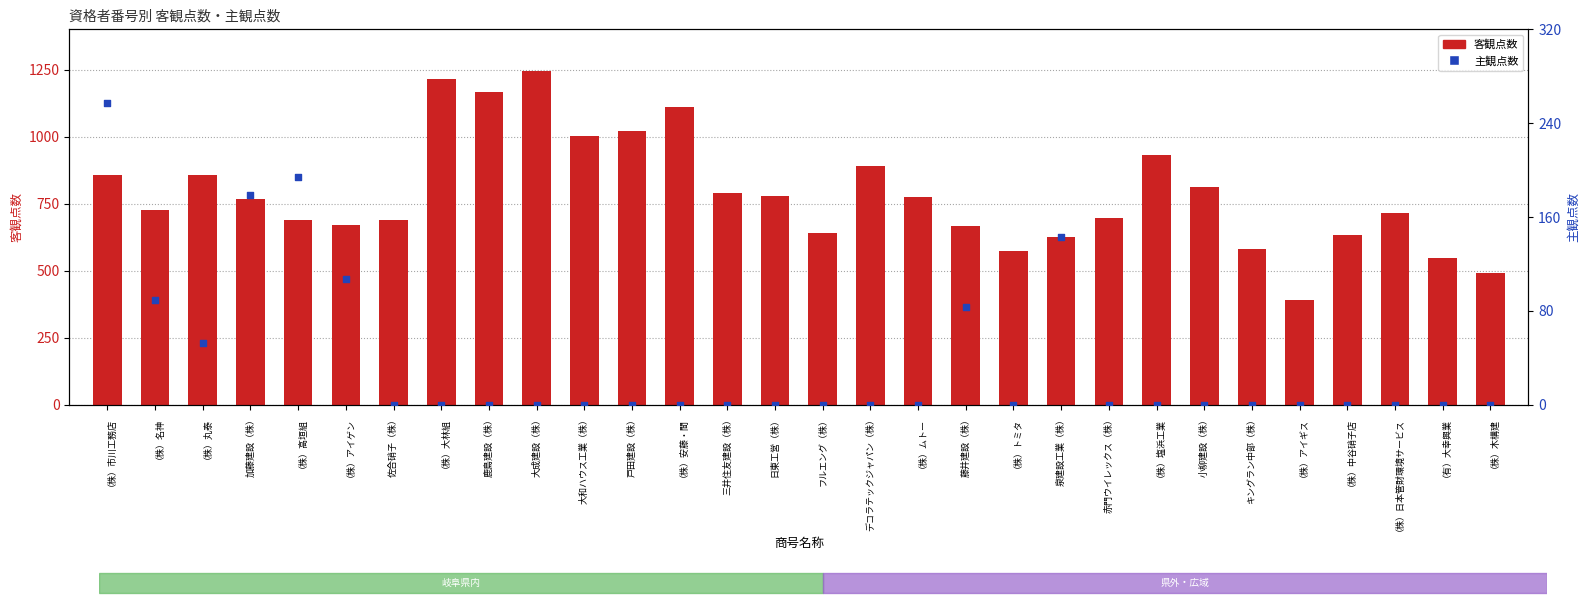

Is the value of 客観点数 at 日東工営（株） greater than the value of 主観点数 at 小柳建設（株）?

Yes